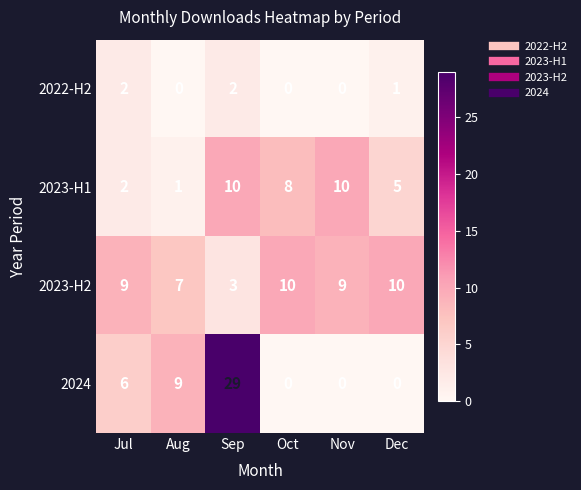

What is the lowest value of the 2023-H2 series?

3